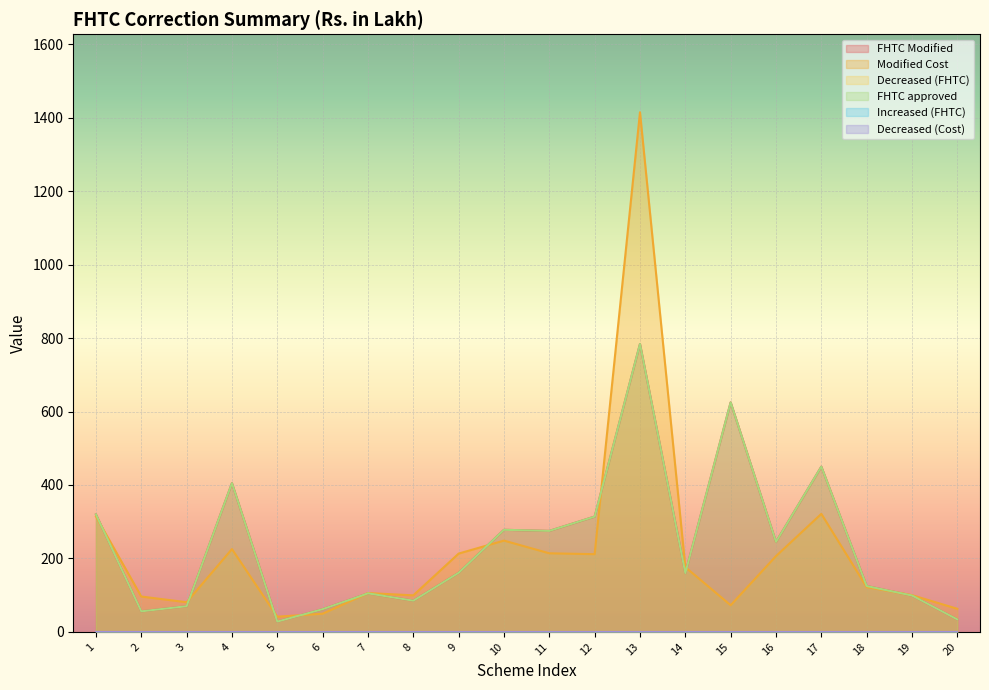

True or false: FHTC approved and Modified Cost intersect in this chart.

True